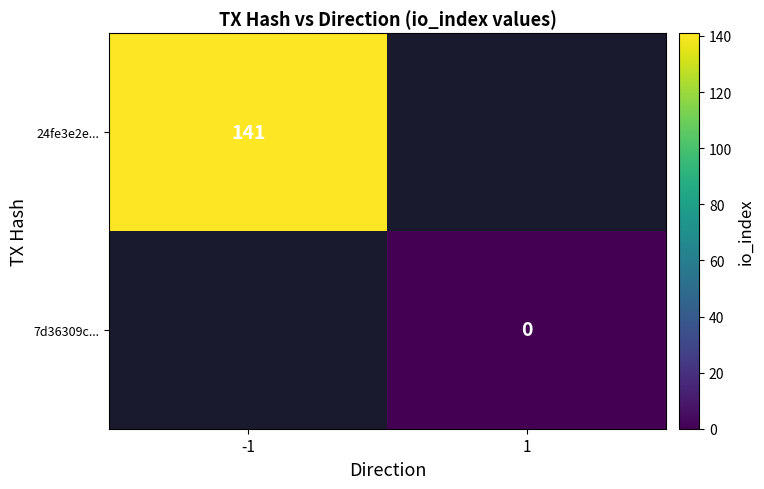

The 24fe3e2e... series shows 141 at -1. True or false?

True